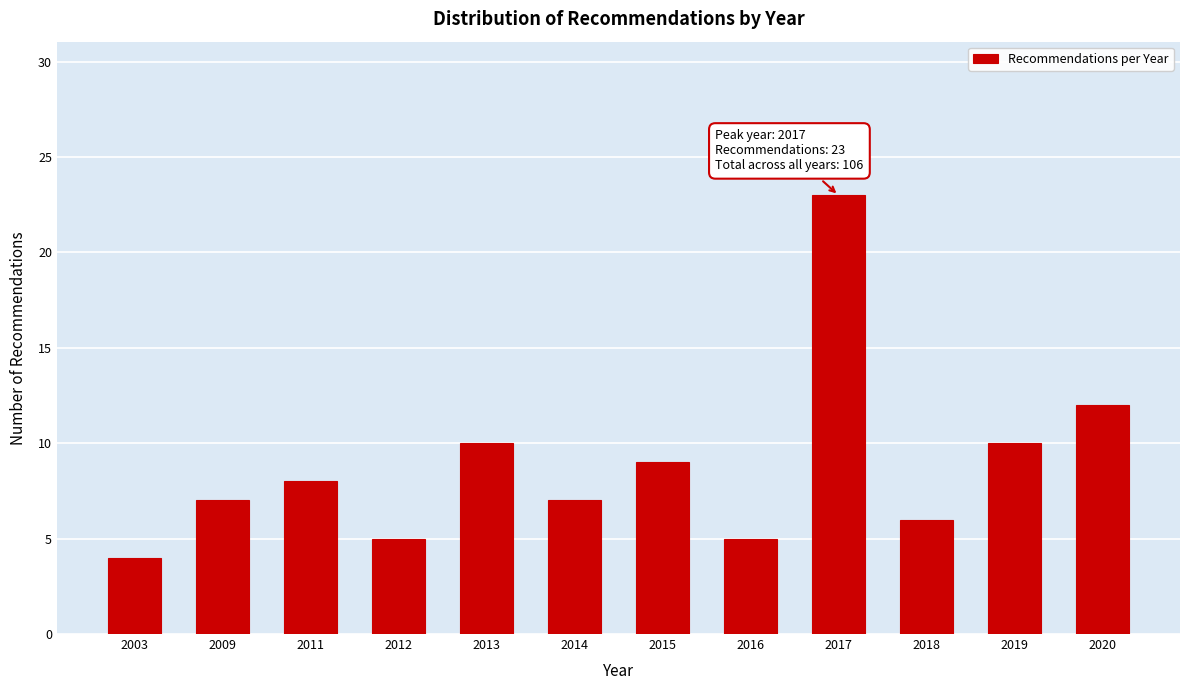

Reading right to left, extract all data points from this chart.

2020=12	2019=10	2018=6	2017=23	2016=5	2015=9	2014=7	2013=10	2012=5	2011=8	2009=7	2003=4